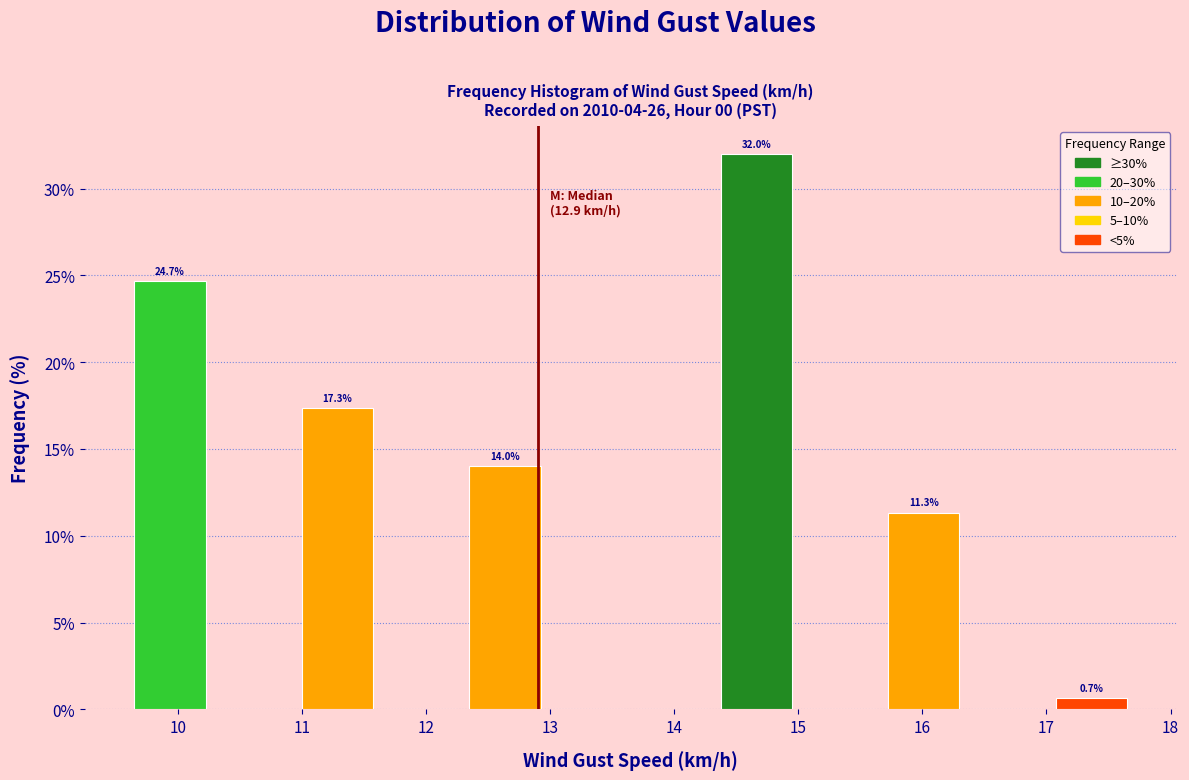

Over which range of the x-axis is the bar tallest?

14.3 to 15.0